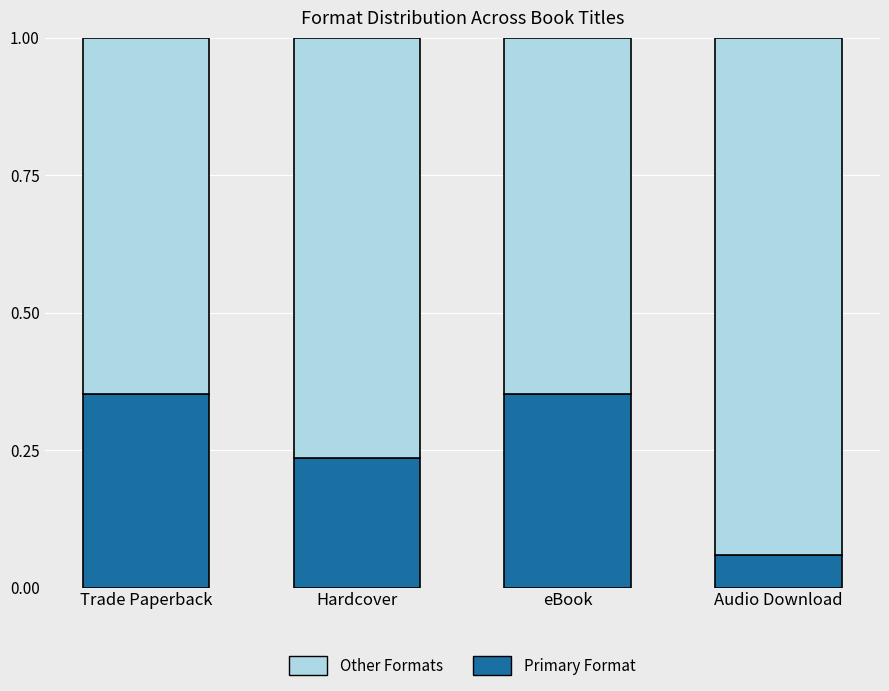

What is the total value across all series at Audio Download?

1.0